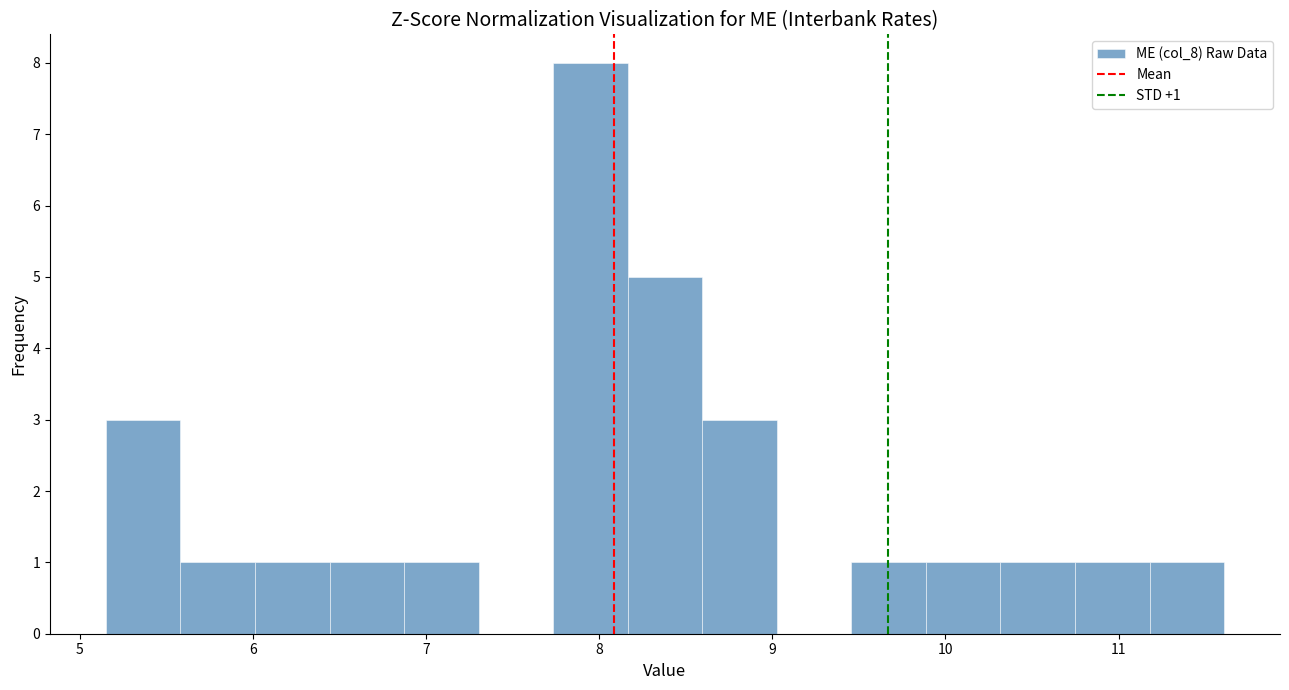

Over which range of the x-axis is the bar tallest?

7.7 to 8.2